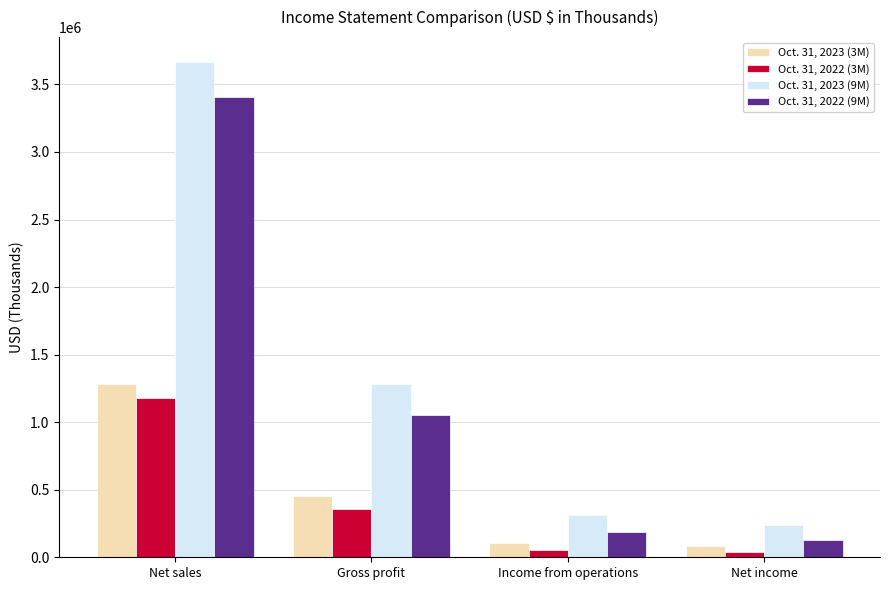

True or false: Oct. 31, 2023 (9M) has a value of 86553 at Income from operations.

False